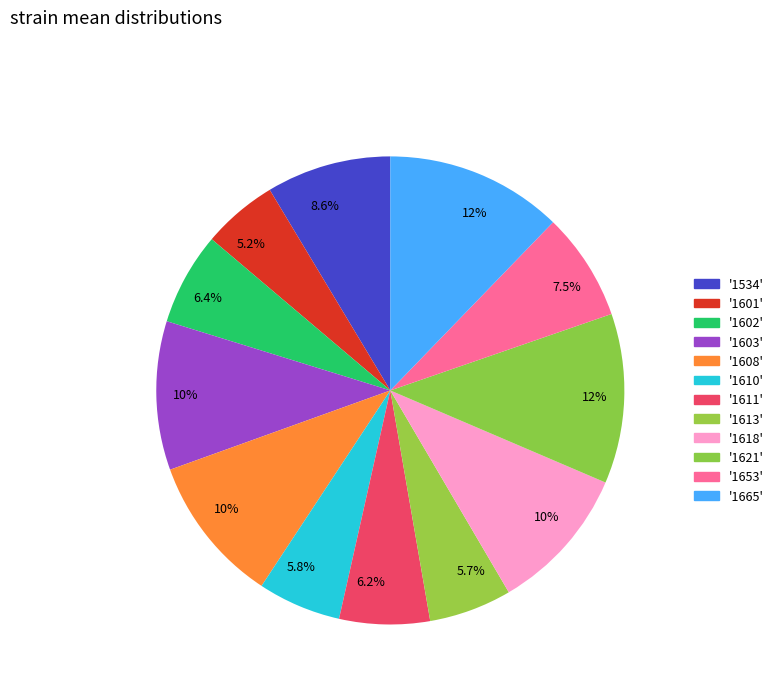

Which slice is the largest?

1665